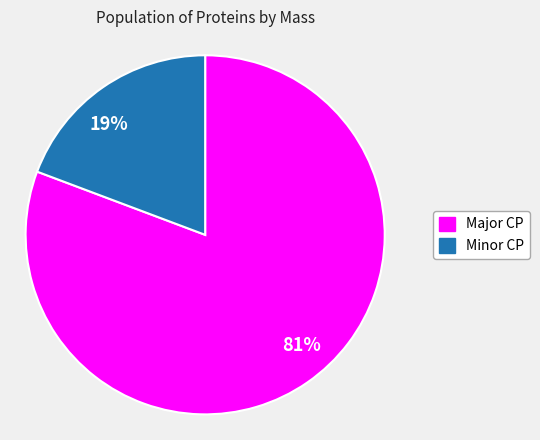

Which category has the biggest portion of the pie?

81%